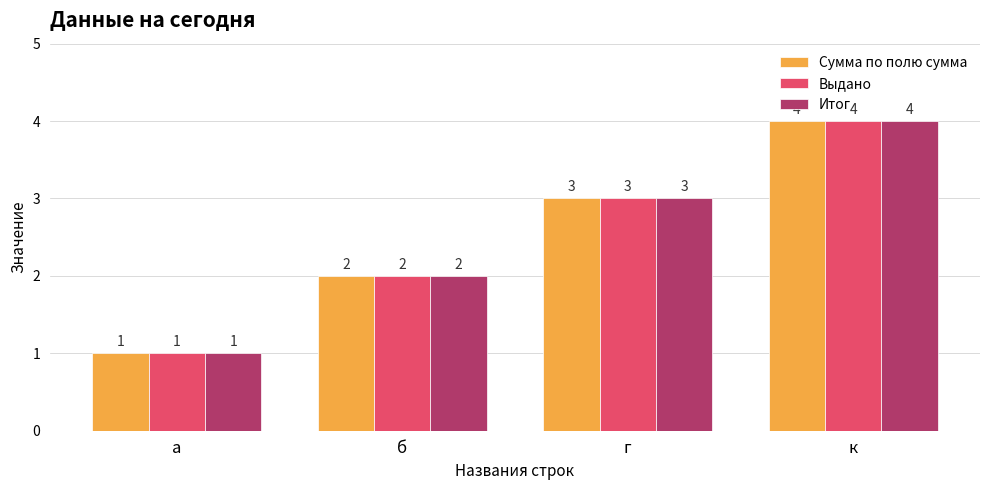

What is the total value across all series at г?

9